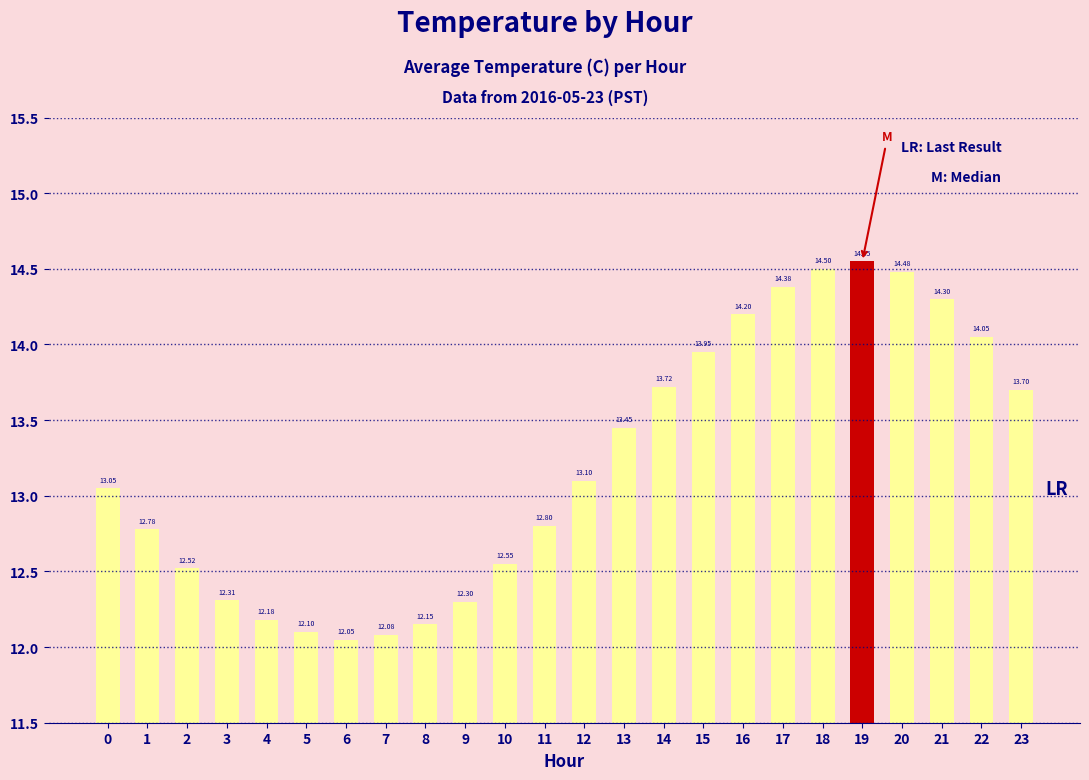

How many data points does each series have?

24